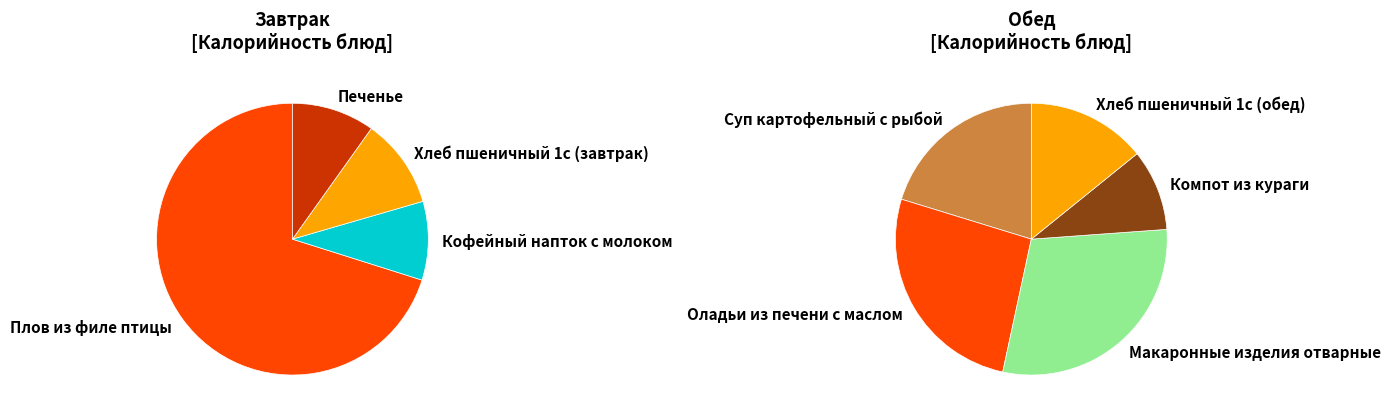

Rank the categories by value from highest to lowest.

Плов из филе птицы, Макаронные изделия отварные, Оладьи из печени с маслом, Суп картофельный с рыбой, Хлеб пшеничный 1с (завтрак), Хлеб пшеничный 1с (обед), Печенье, Кофейный напток с молоком, Компот из кураги